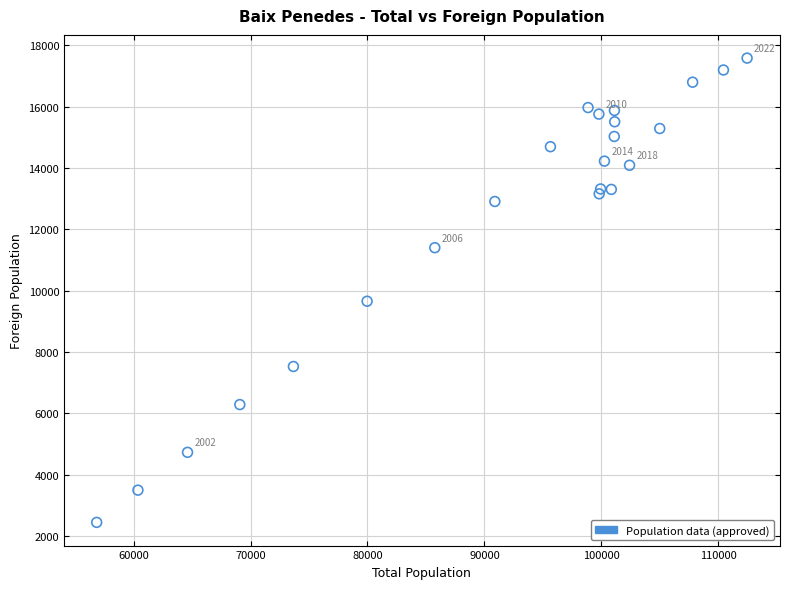

What Y value in the scatter plot is closest to 10012?

9654